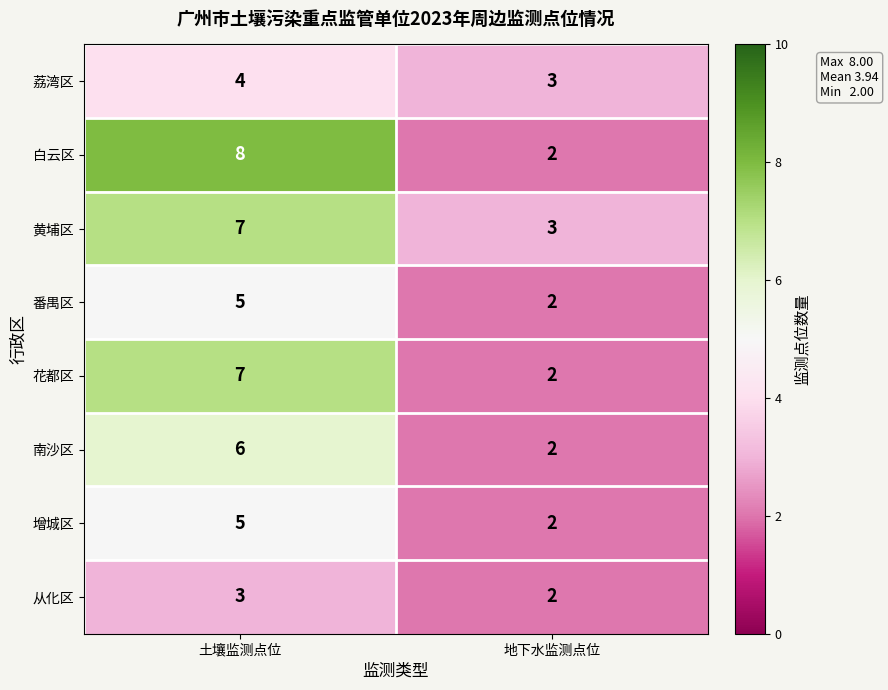

Reading left to right, what are all the values shown in this chart?

荔湾区: 土壤监测点位=4	地下水监测点位=3
白云区: 土壤监测点位=8	地下水监测点位=2
黄埔区: 土壤监测点位=7	地下水监测点位=3
番禺区: 土壤监测点位=5	地下水监测点位=2
花都区: 土壤监测点位=7	地下水监测点位=2
南沙区: 土壤监测点位=6	地下水监测点位=2
增城区: 土壤监测点位=5	地下水监测点位=2
从化区: 土壤监测点位=3	地下水监测点位=2